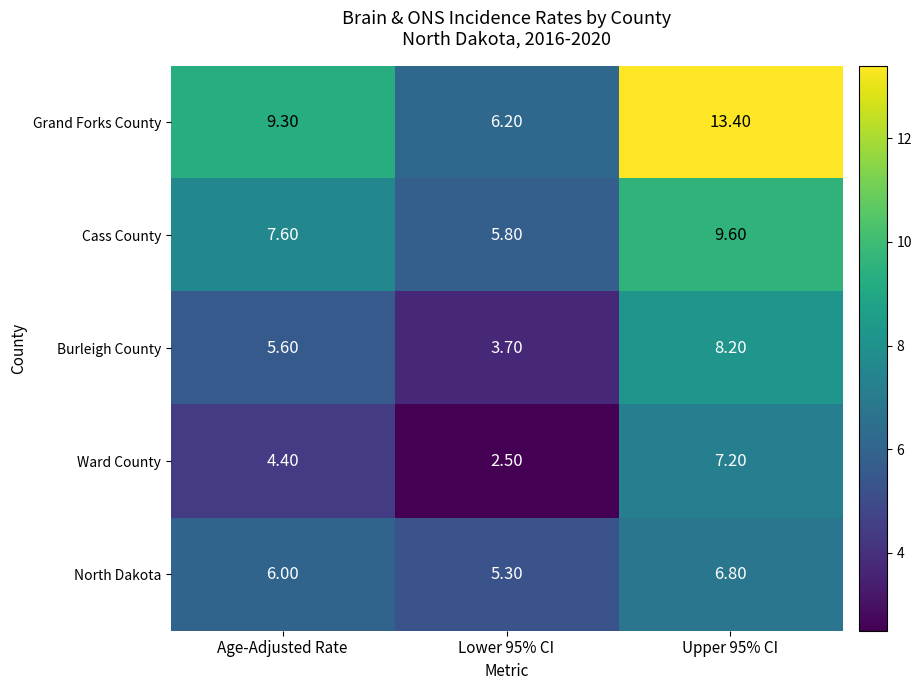

List the series in order of their peak value, lowest first.

North Dakota, Ward County, Burleigh County, Cass County, Grand Forks County